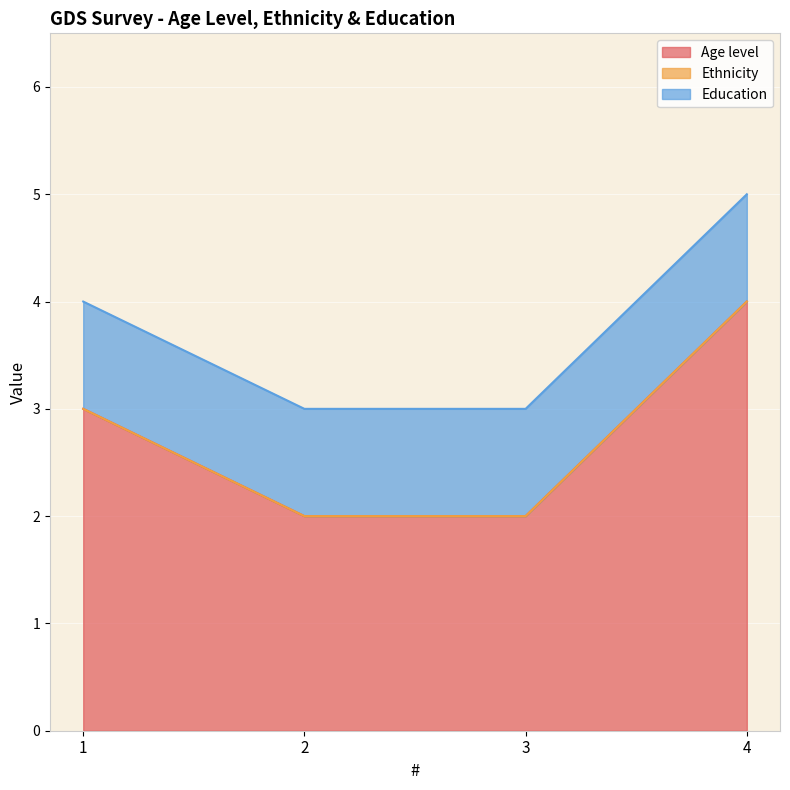

Is it true that Education equals 1 at 2?

True